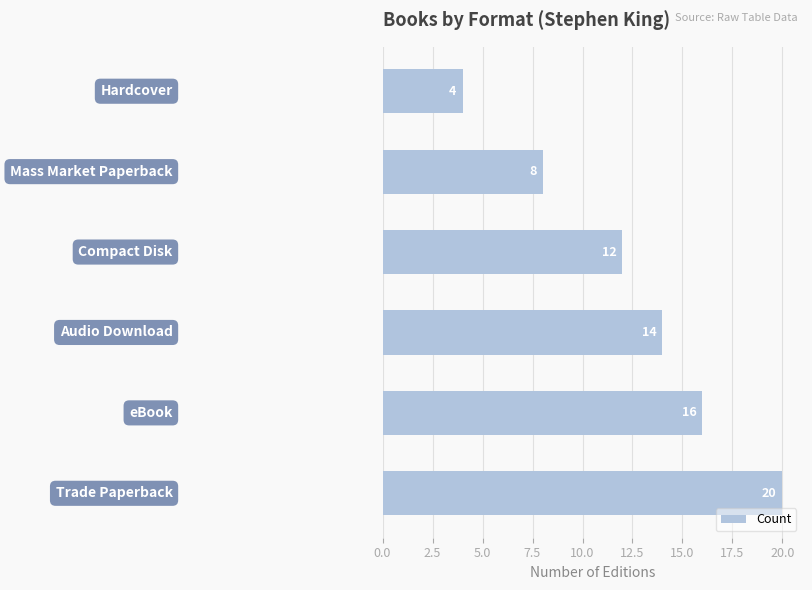

Reading bottom to top, transcribe all the data shown in this chart.

20	16	14	12	8	4